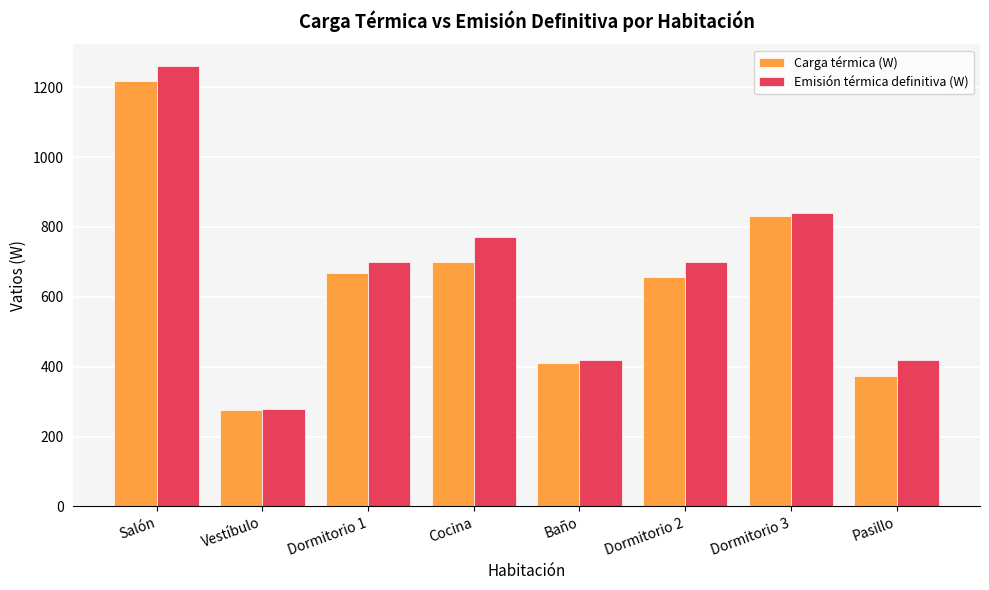

Which series changed the most between Baño and Dormitorio 2?

Emisión térmica definitiva (W)